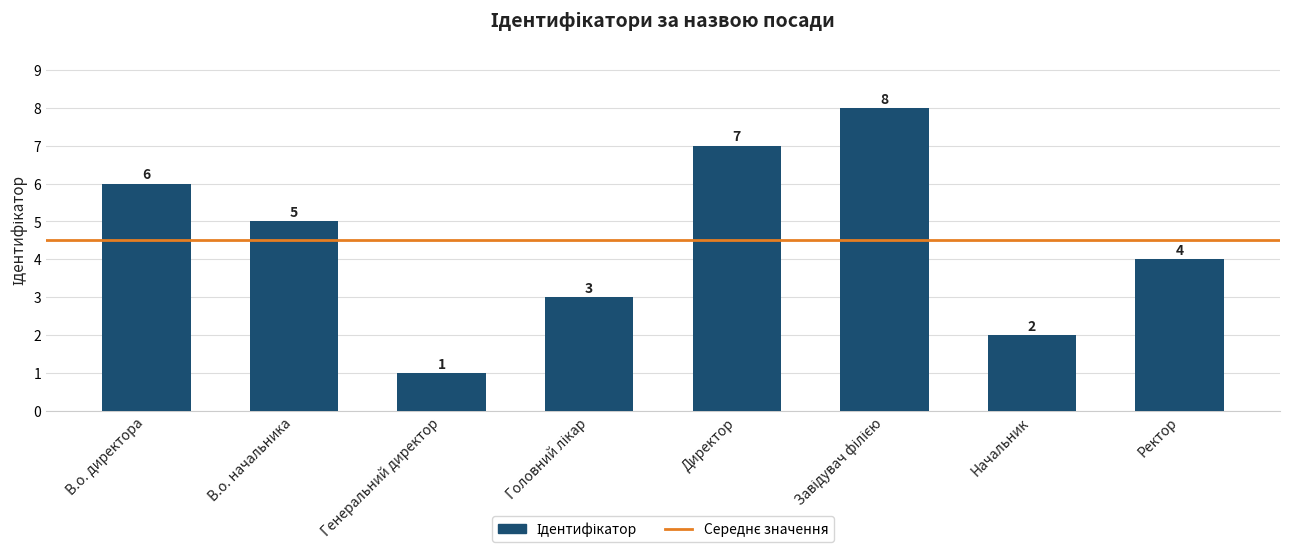

What is the ratio of the value at В.о. директора to the value at В.о. начальника?

1.2